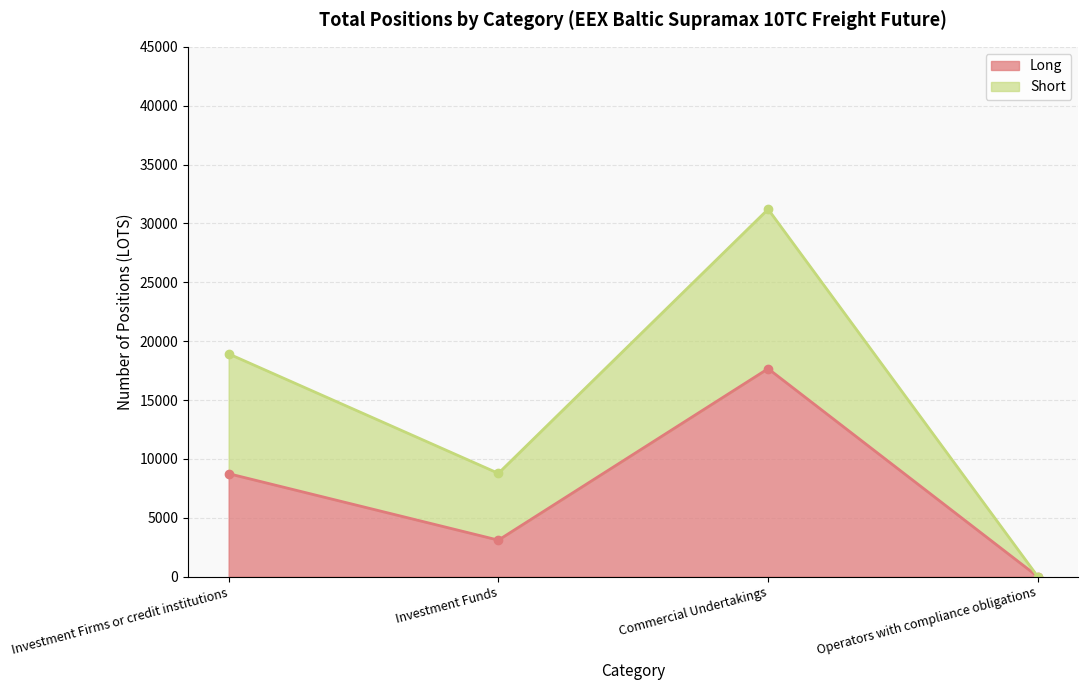

How many interior local valleys does the Long series have?

1